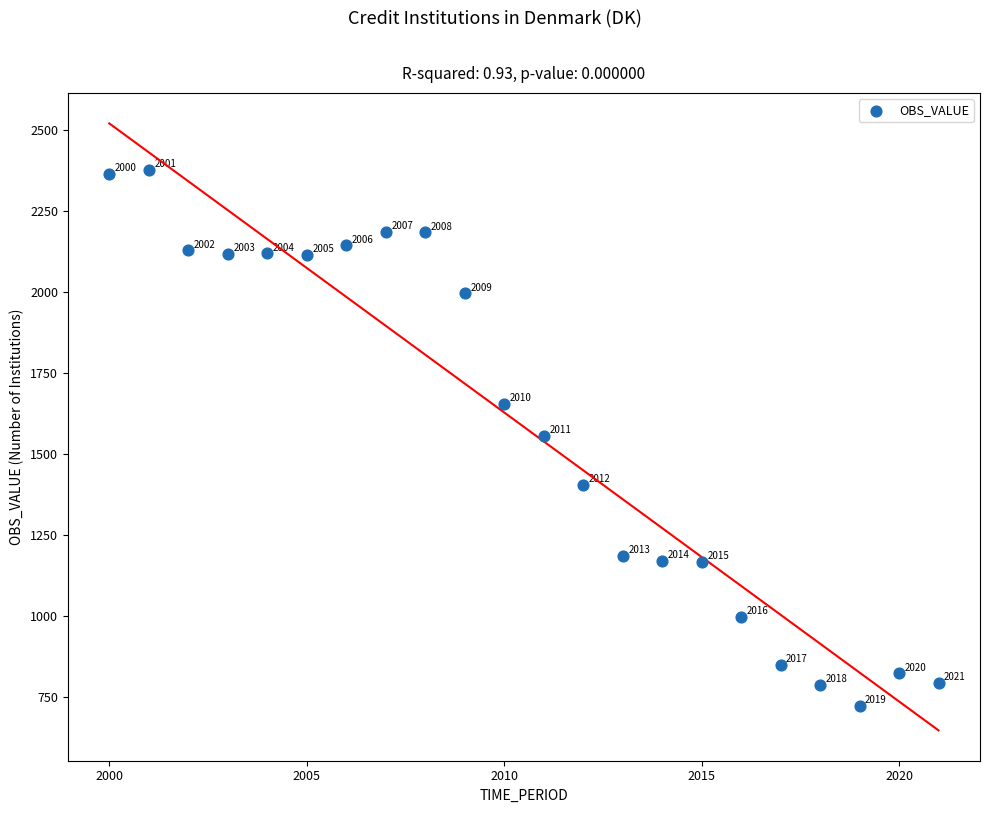

What is the range of Y values (max minus min)?

1653